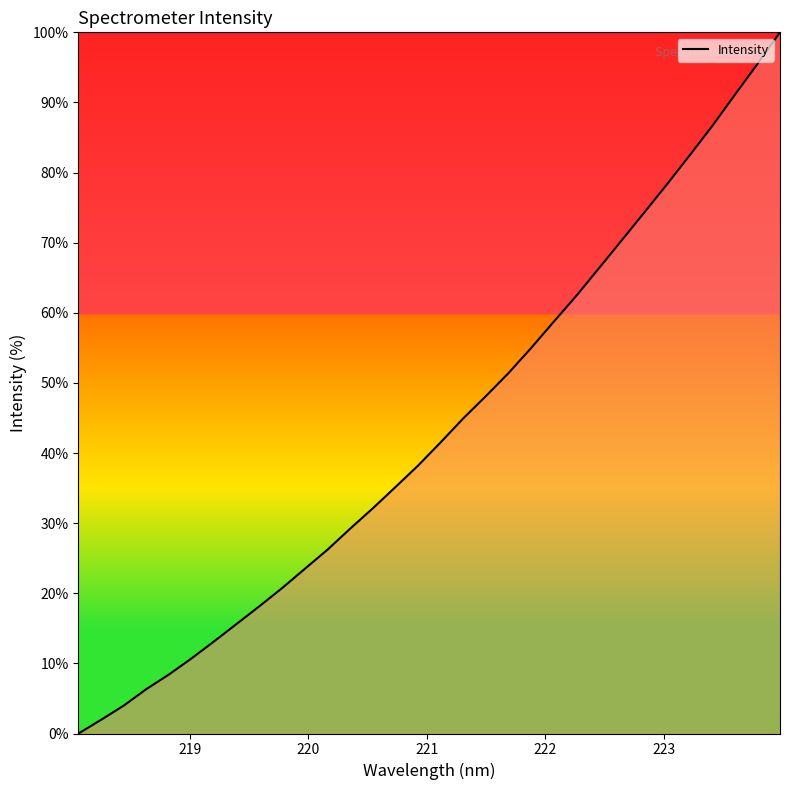

What is the difference between the maximum and minimum values?

100.0